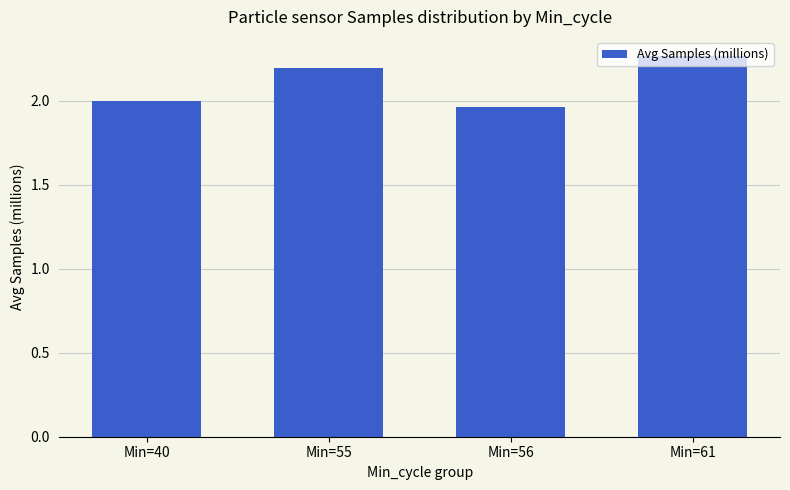

At which label is the value closest to 2?

Min=40